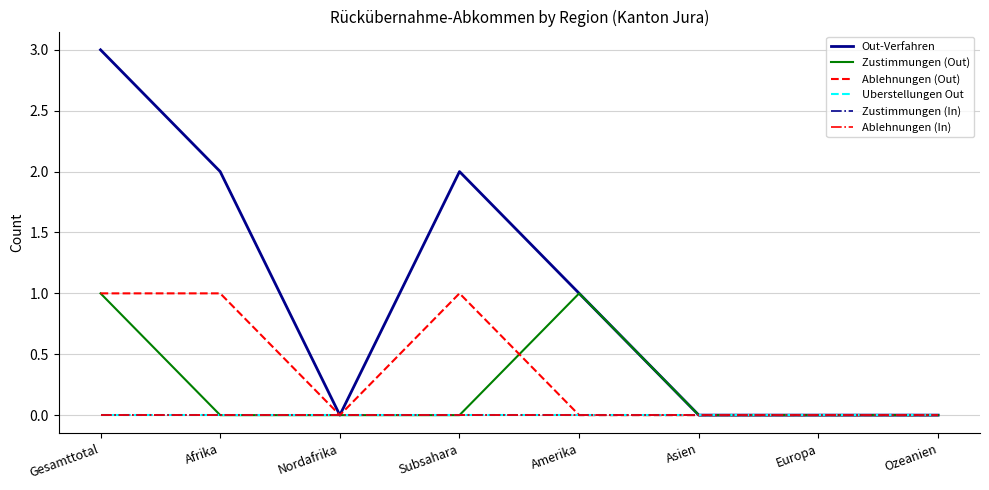

Does the chart have visible grid lines?

Yes